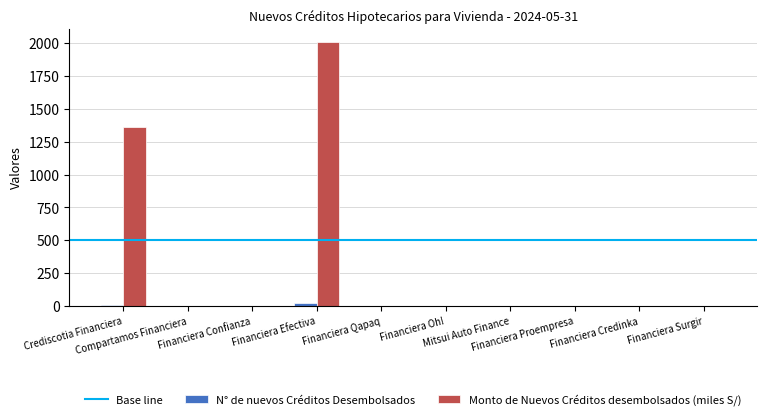

Which series has the largest total across all categories?

Monto de Nuevos Créditos desembolsados (miles S/)